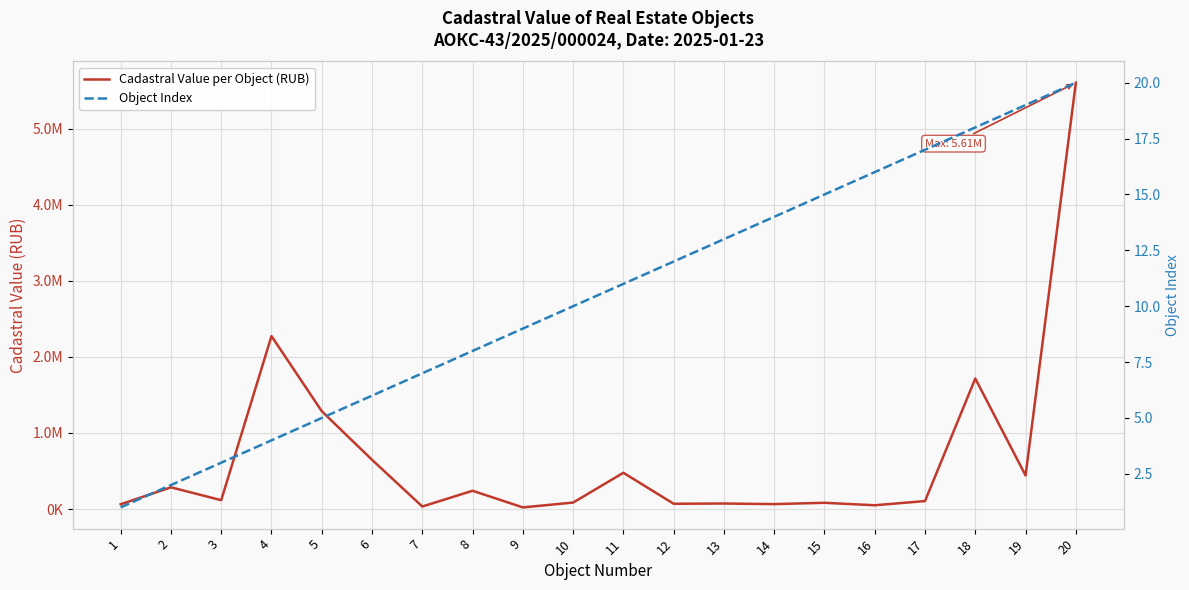

Which has a higher value, 16 or 4?

4